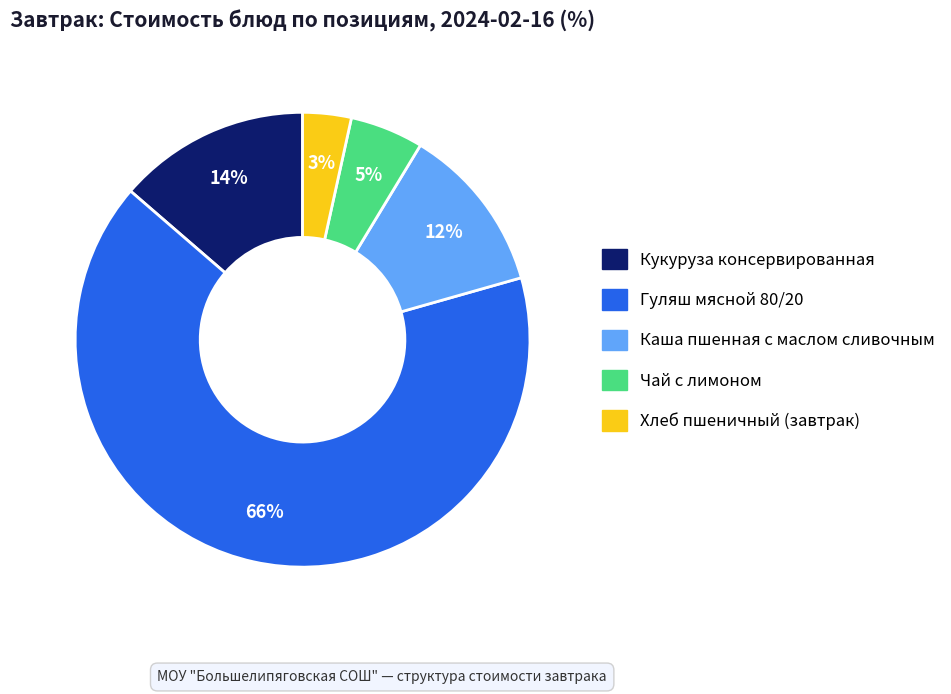

Does any single category account for the majority?

Yes